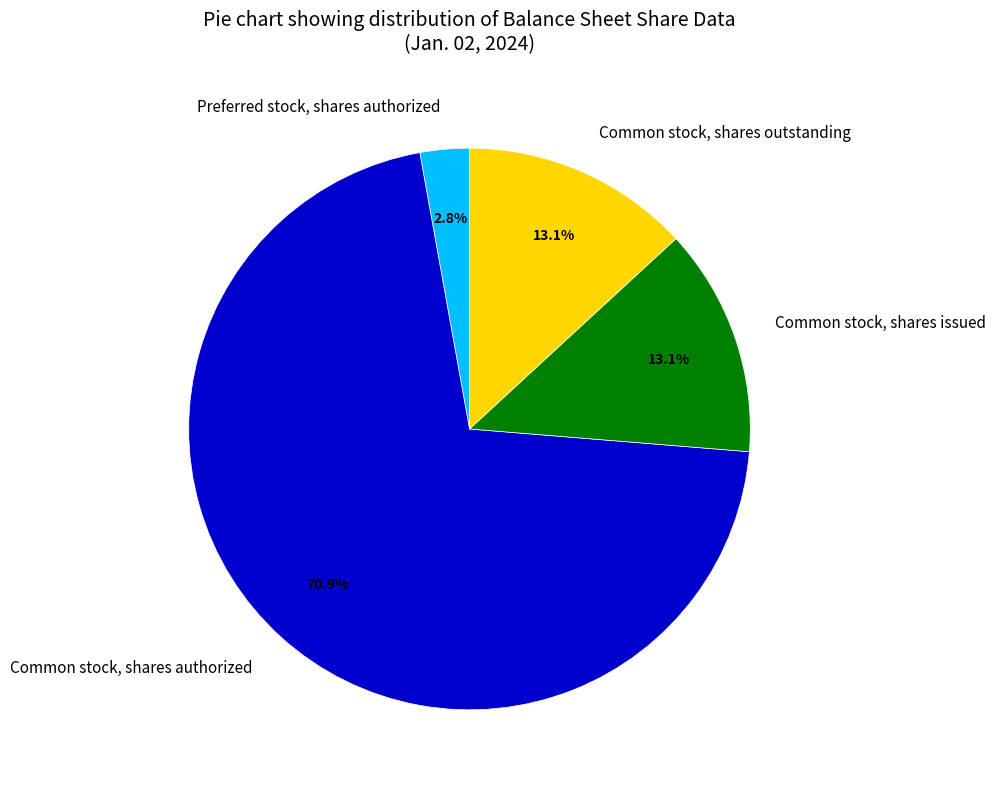

What portion of the pie excludes Common stock, shares issued?

86.9%